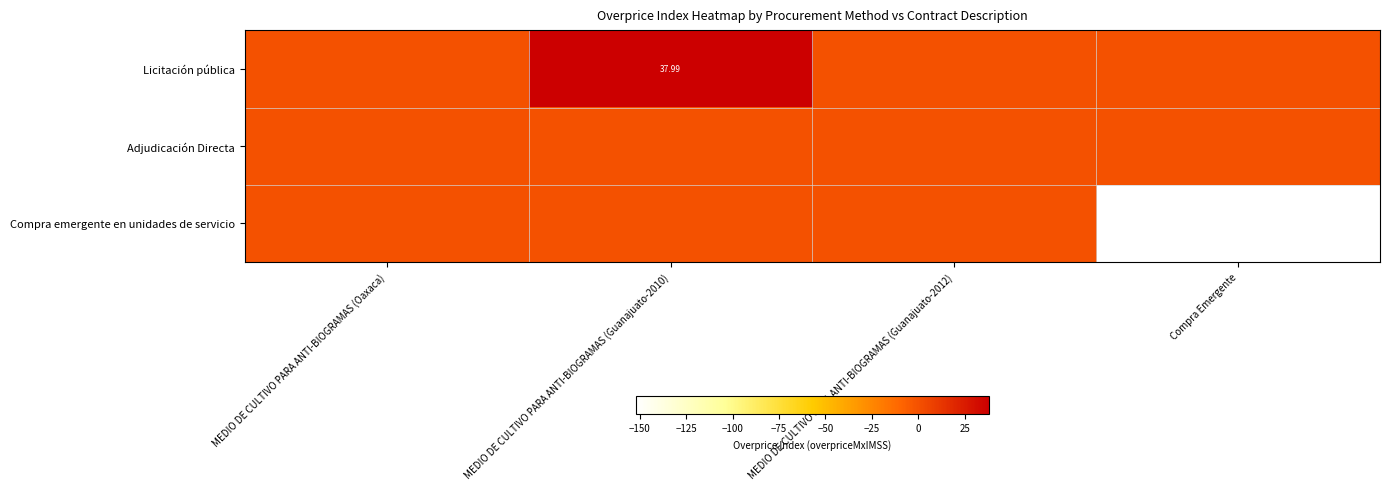

Is it true that Licitación pública equals -24.9 at MEDIO DE CULTIVO PARA ANTI-BIOGRAMAS (Oaxaca)?

False